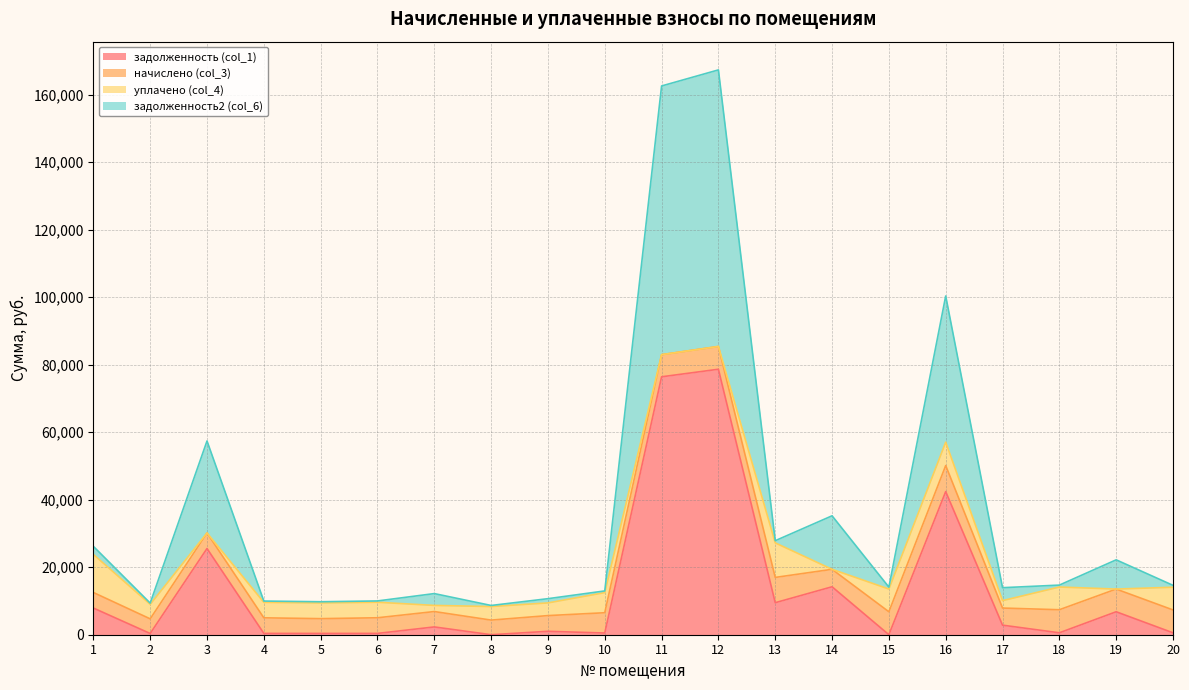

What is the difference between the задолженность (col_1) values at 9 and 11?

75378.6